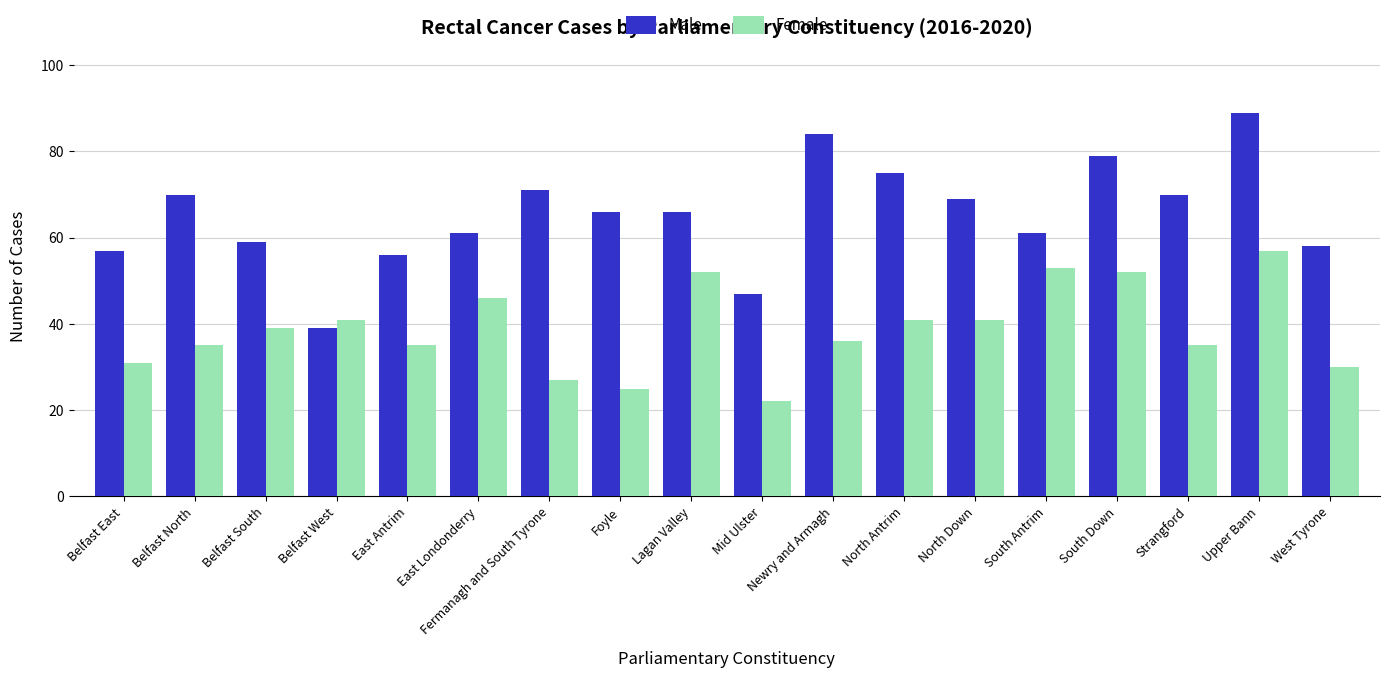

What position from the left is West Tyrone?

18